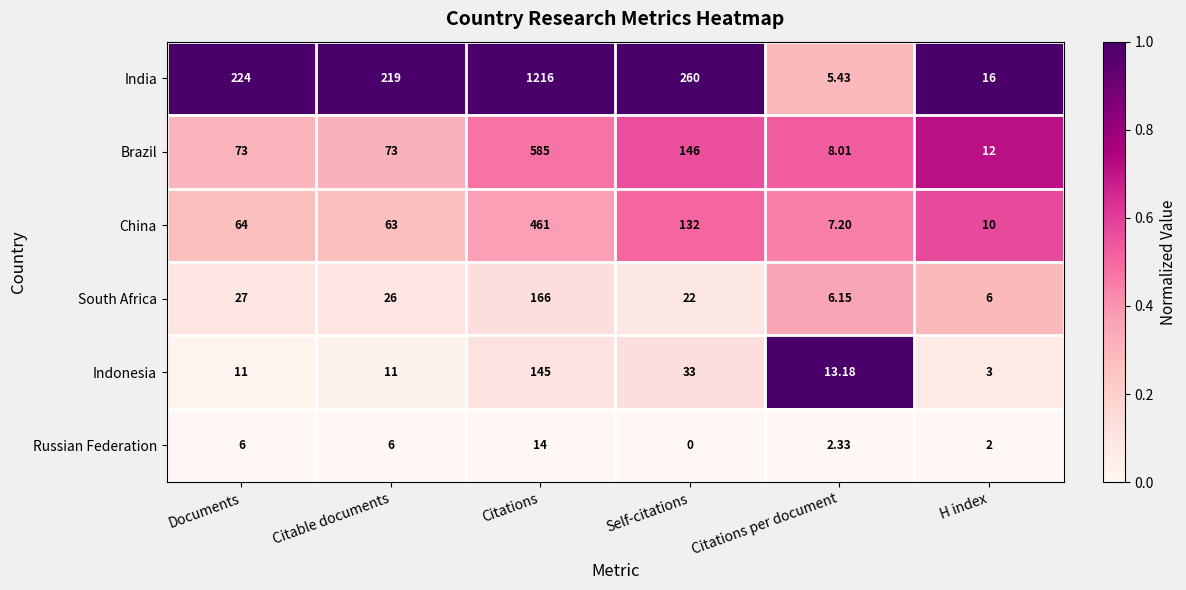

Rank the series at Citations per document from lowest to highest value.

Russian Federation, India, South Africa, China, Brazil, Indonesia